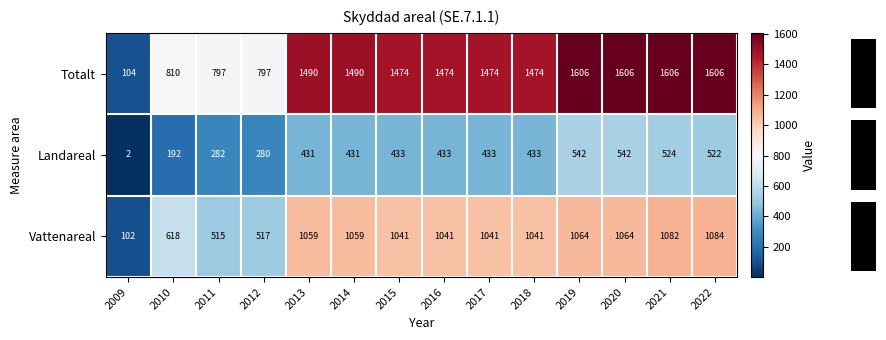

What is the lowest value of the Totalt series?

104